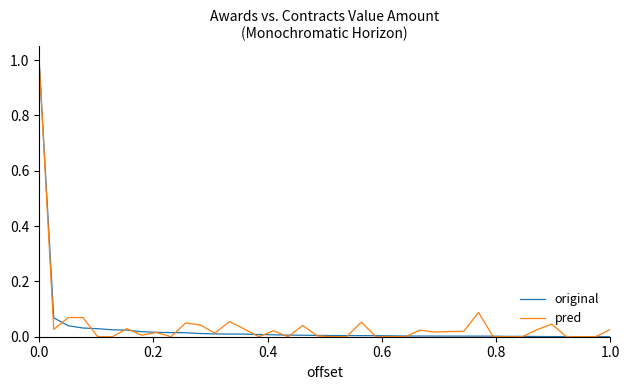

What is the maximum value for pred?

1.0